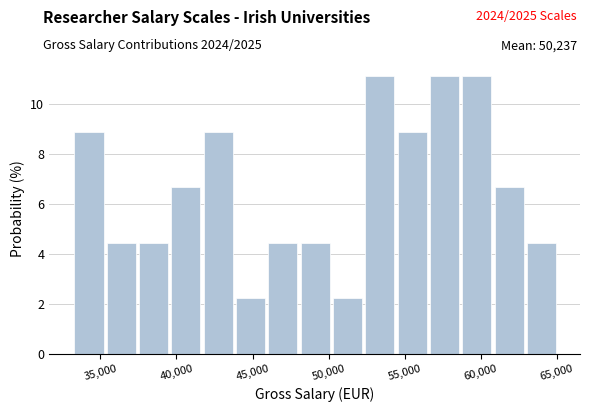

Reading left to right, transcribe this chart: for each bar, give the range it covers on the x-axis and its height. Neither the bar edges nor the heights are printed on the chart, so give them approximately, as read against the axes.

33500 to 35500: 8.8
35500 to 37500: 4.4
37500 to 39500: 4.4
39500 to 42000: 6.6
42000 to 44000: 8.8
44000 to 46000: 2.2
46000 to 48000: 4.4
48000 to 50500: 4.4
50500 to 52500: 2.2
52500 to 54500: 11.2
54500 to 56500: 8.8
56500 to 59000: 11.2
59000 to 61000: 11.2
61000 to 63000: 6.6
63000 to 65000: 4.4